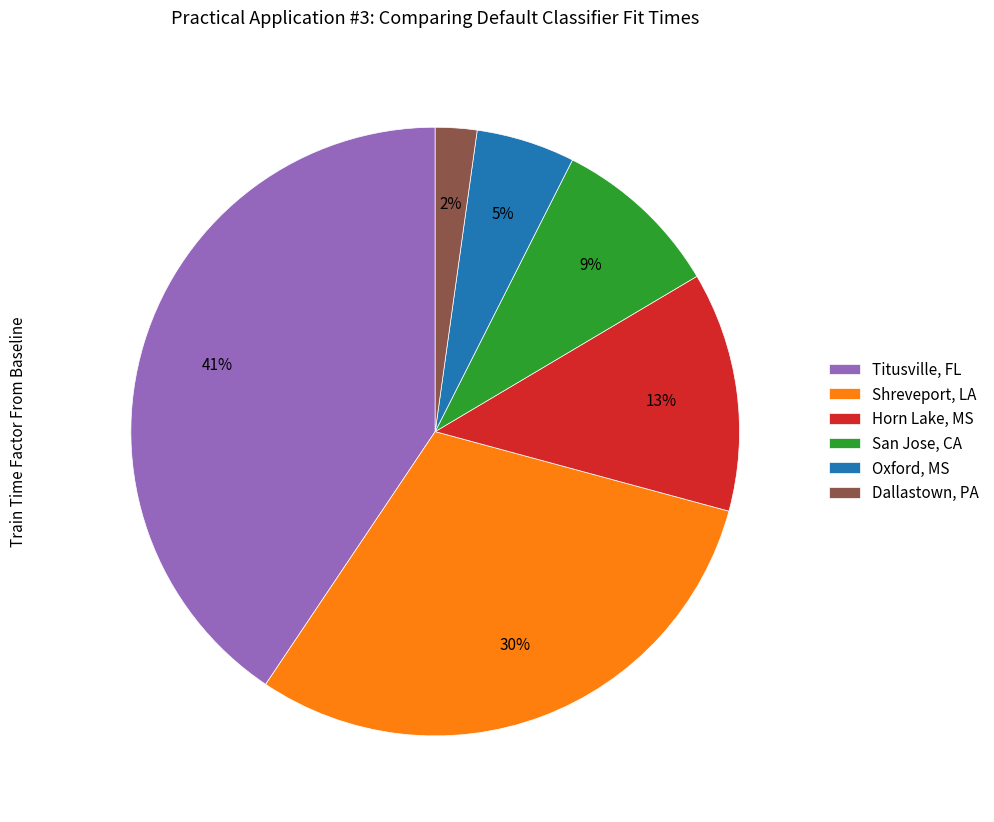

Which category has the biggest portion of the pie?

Titusville, FL